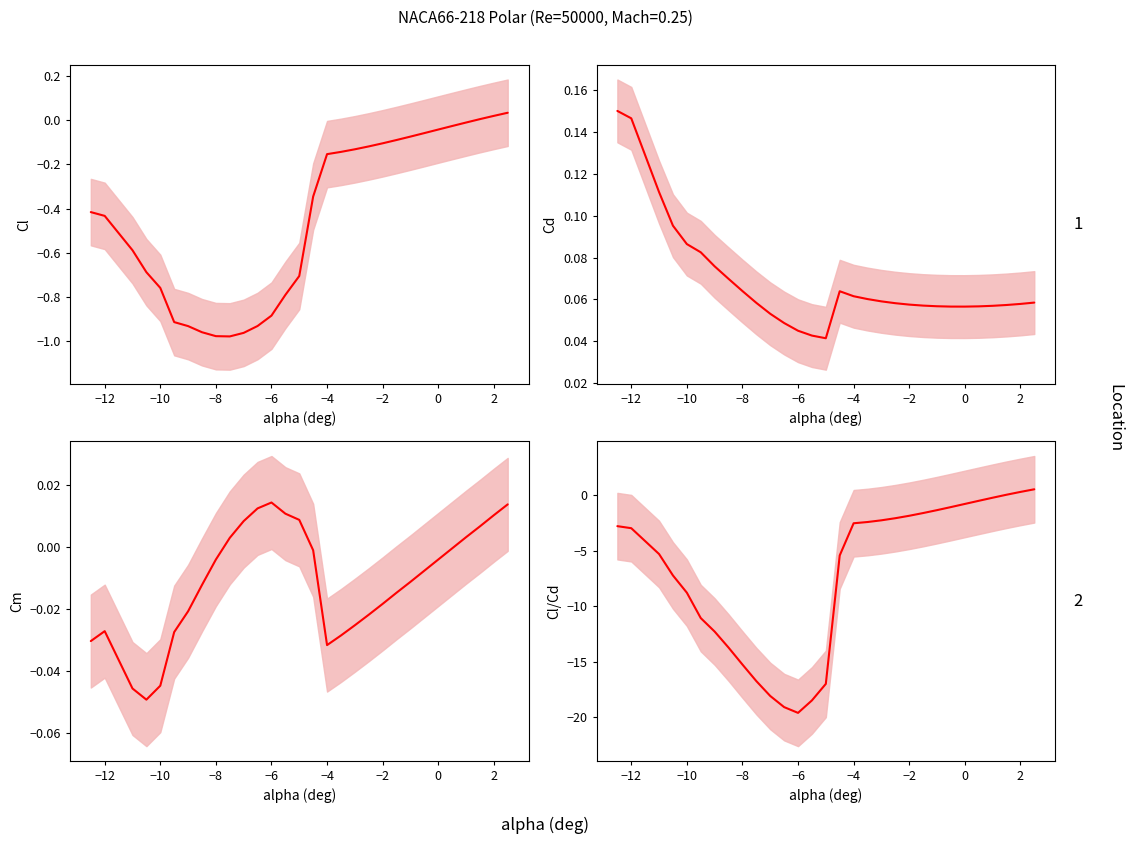

List the series in order of their peak value, lowest first.

Cm, Cl, Cd, Cl/Cd